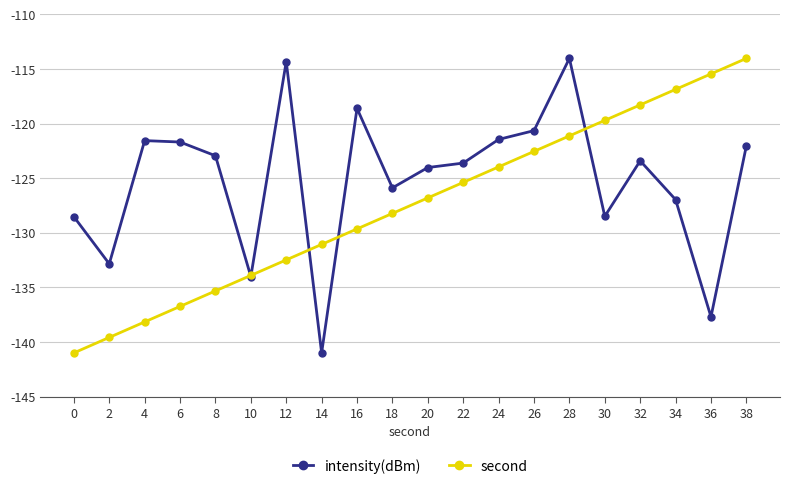

What is the difference between the highest and lowest values at 18?

2.3